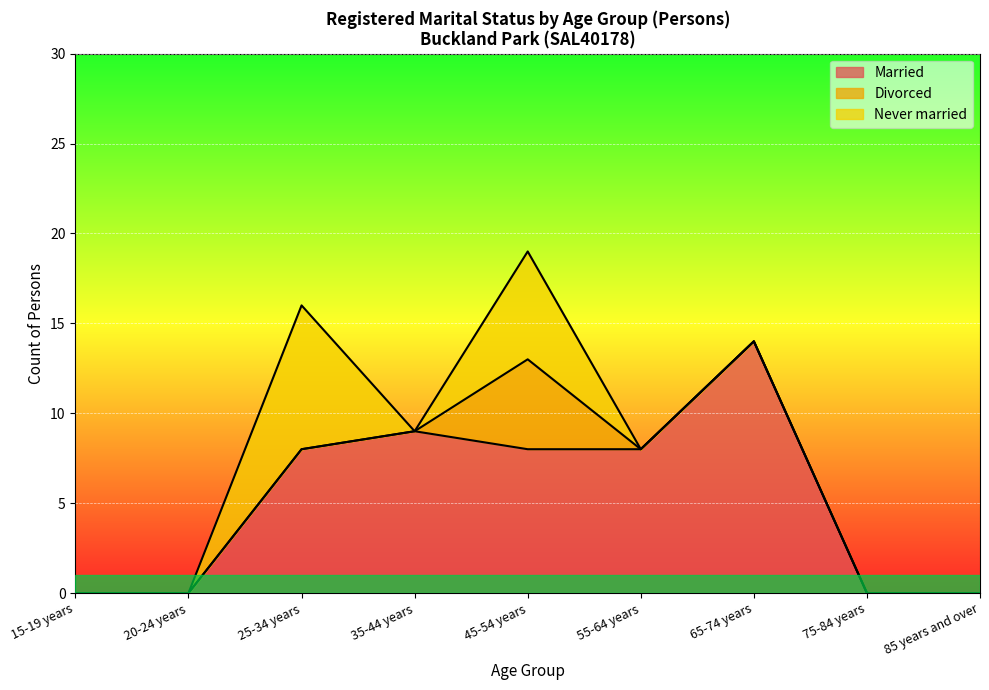

Which series has the widest spread of values?

Married